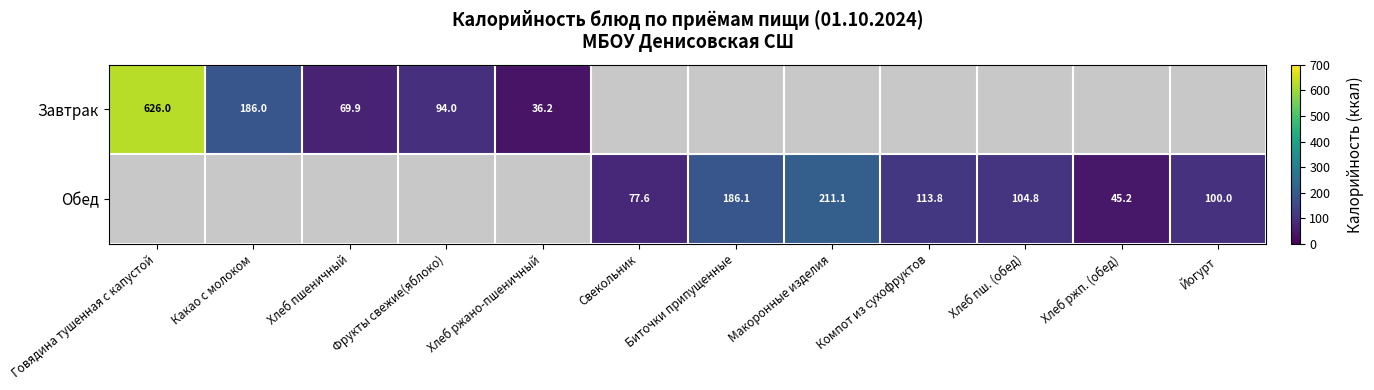

Is it true that Обед equals 113.8 at Компот из сухофруктов?

True